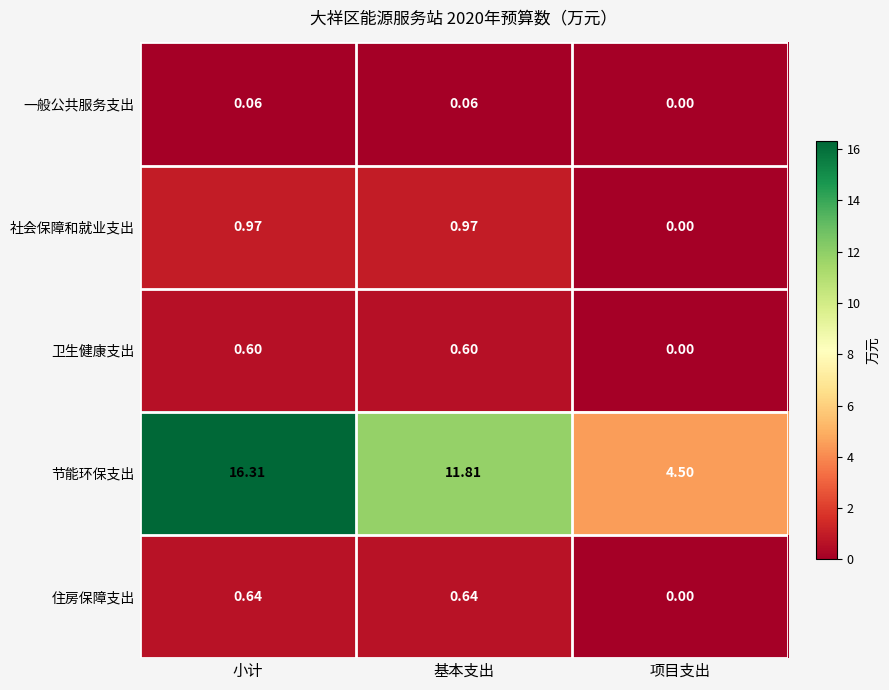

Which series changed the most between 小计 and 基本支出?

节能环保支出